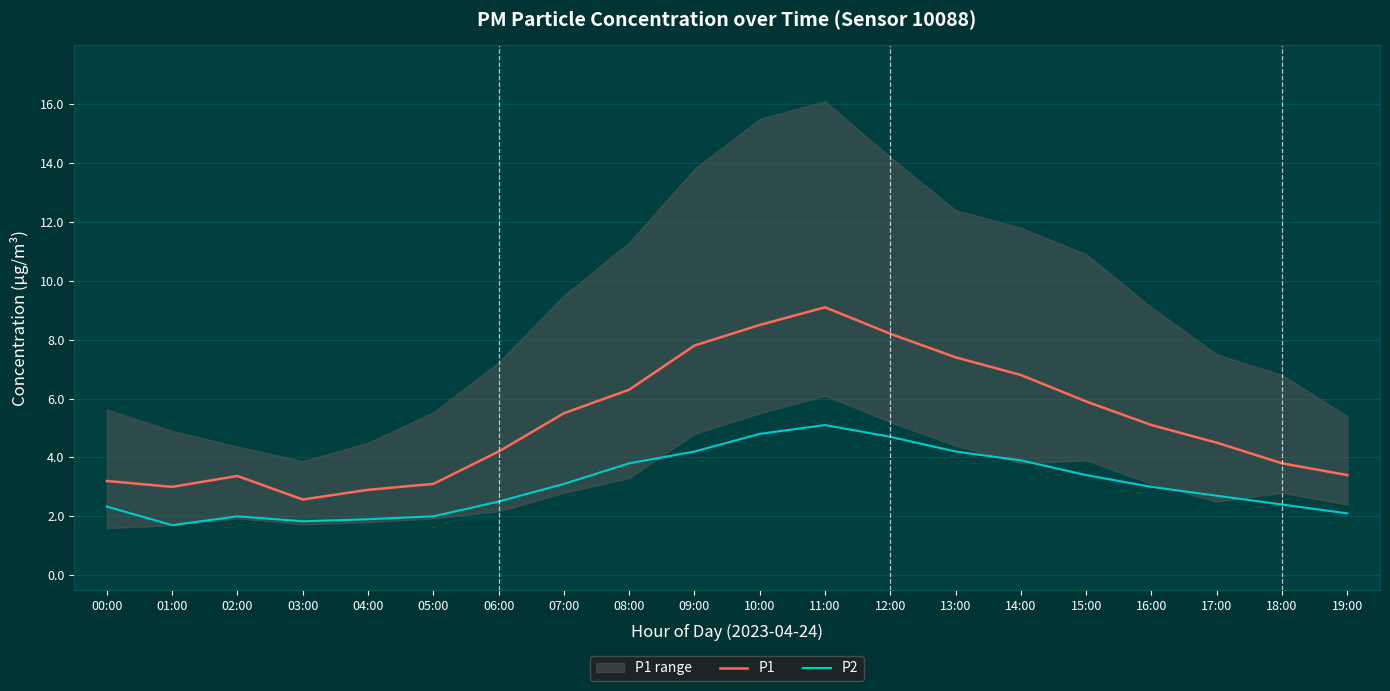

How many values in the P1 series are below 5?

10